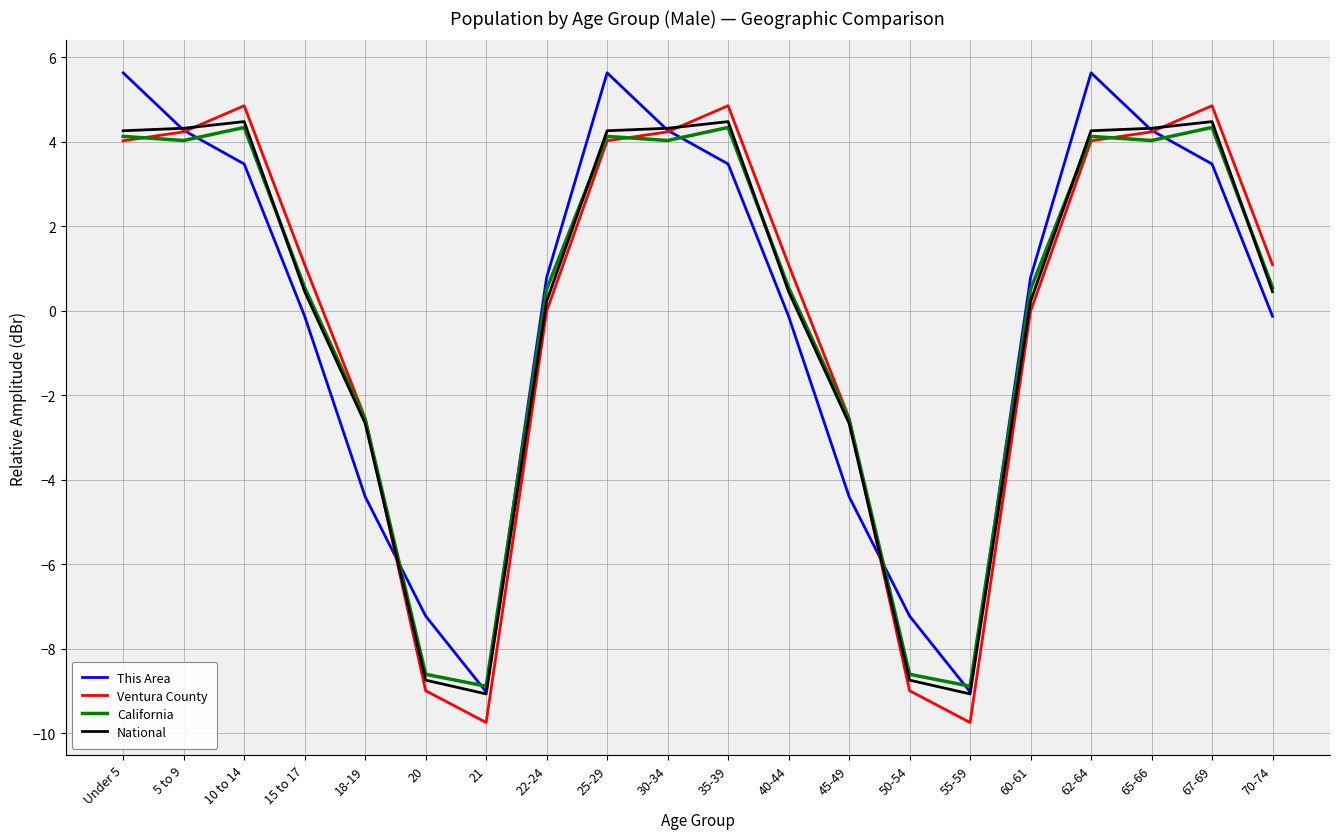

What position from the right is 45-49?

8